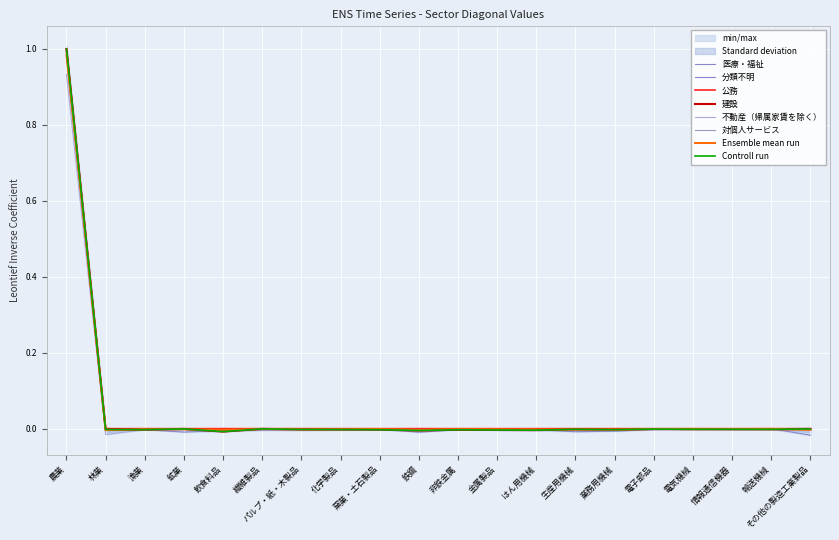

Which series has the widest spread of values?

分類不明